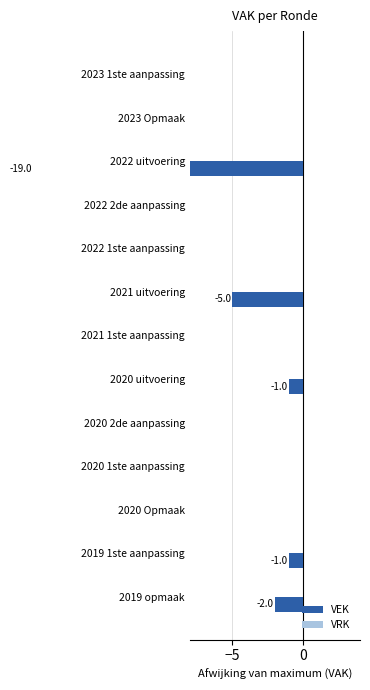

What is the approximate value of VEK at 2019 opmaak?

-2.0